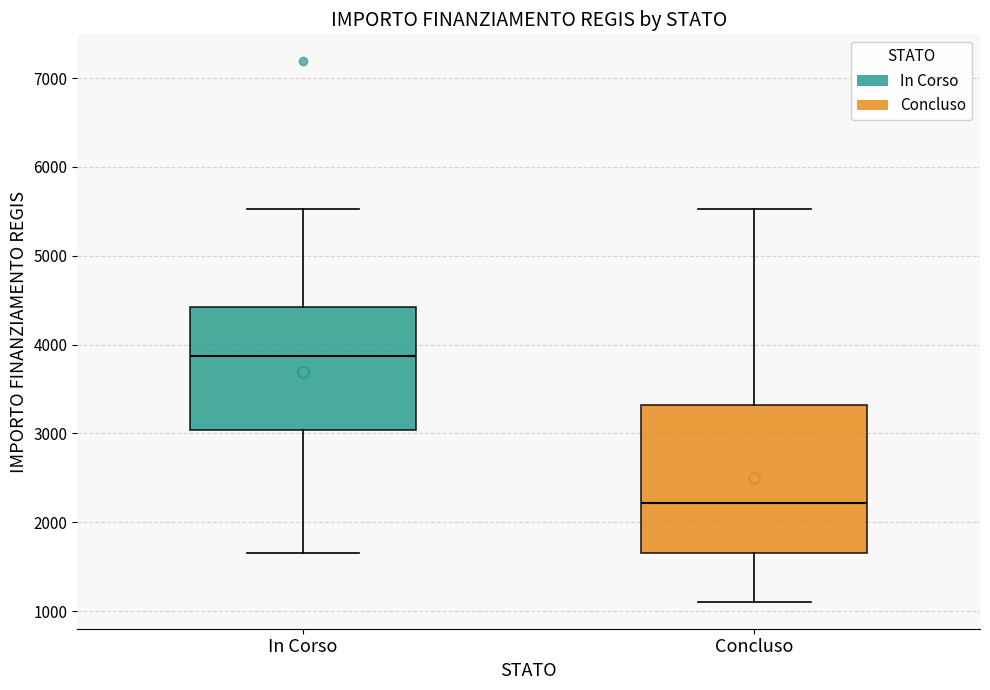

Reading left to right, read every box against the y-axis: the position of its median line, the range the box covers, and the ends of its whiskers. The values are not printed on the chart, so give them approximately, as read against the axis.

In Corso: median 3900, box 3000 to 4400, whiskers 1700 to 5500
Concluso: median 2200, box 1700 to 3300, whiskers 1100 to 5500